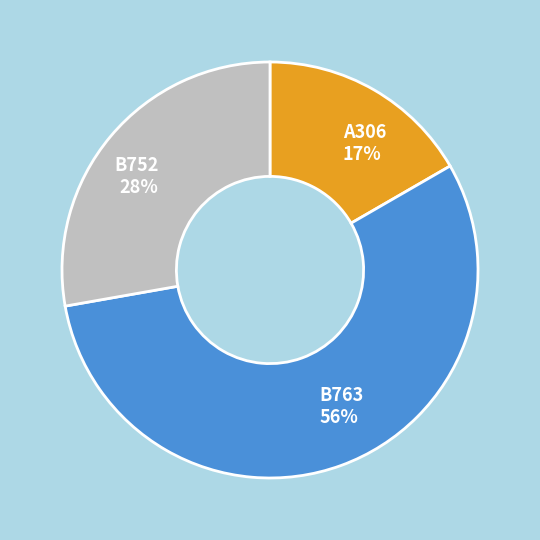

Combined, do B752 and A306 account for over 50%?

No